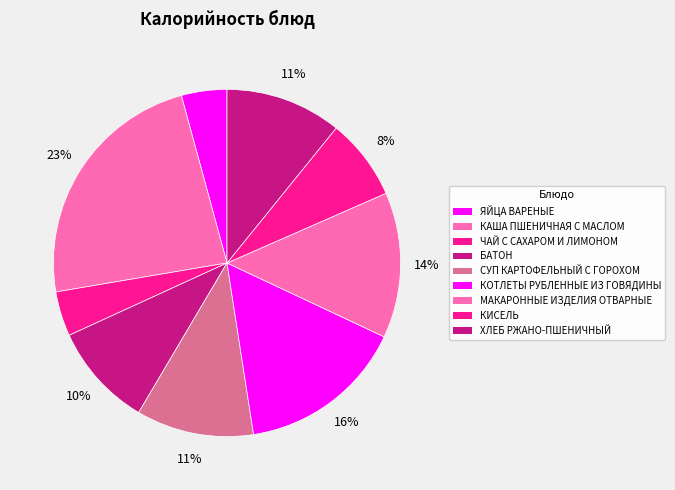

Is there a majority slice in this chart?

No